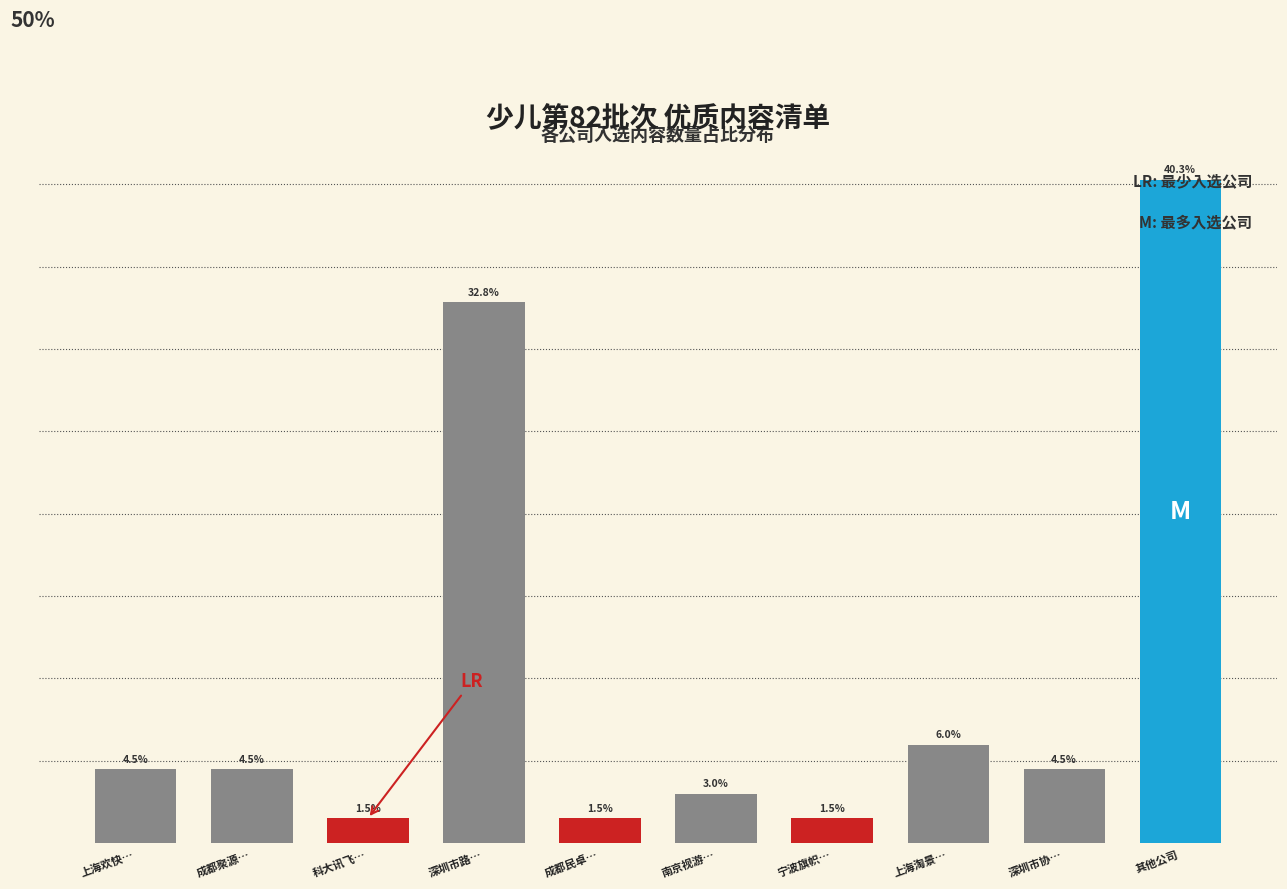

At which label does the data first exceed 4?

上海欢快…